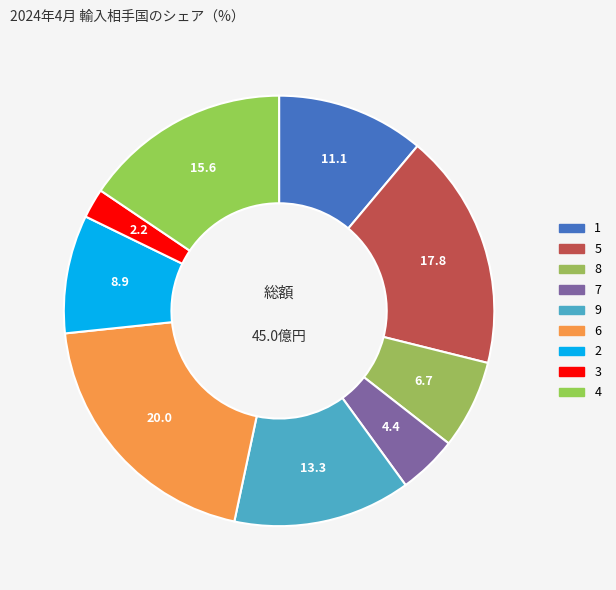

What is the total percentage of 7 and 6?

24.4%